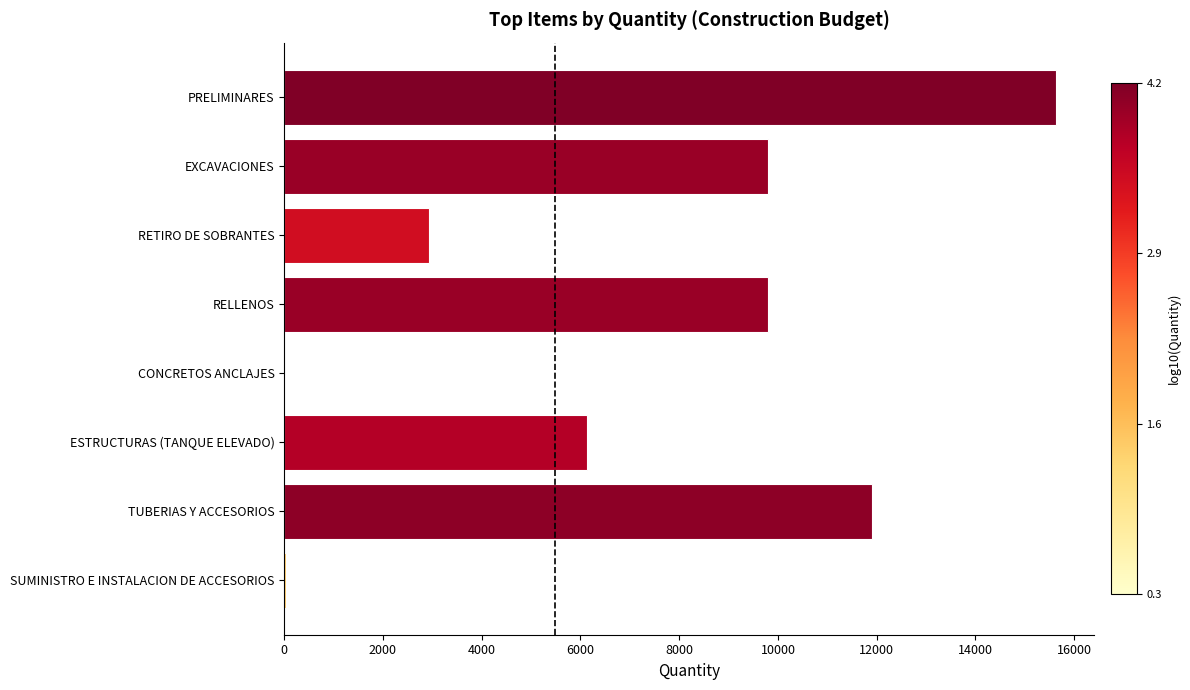

Read the value at RETIRO DE SOBRANTES.

2939.4